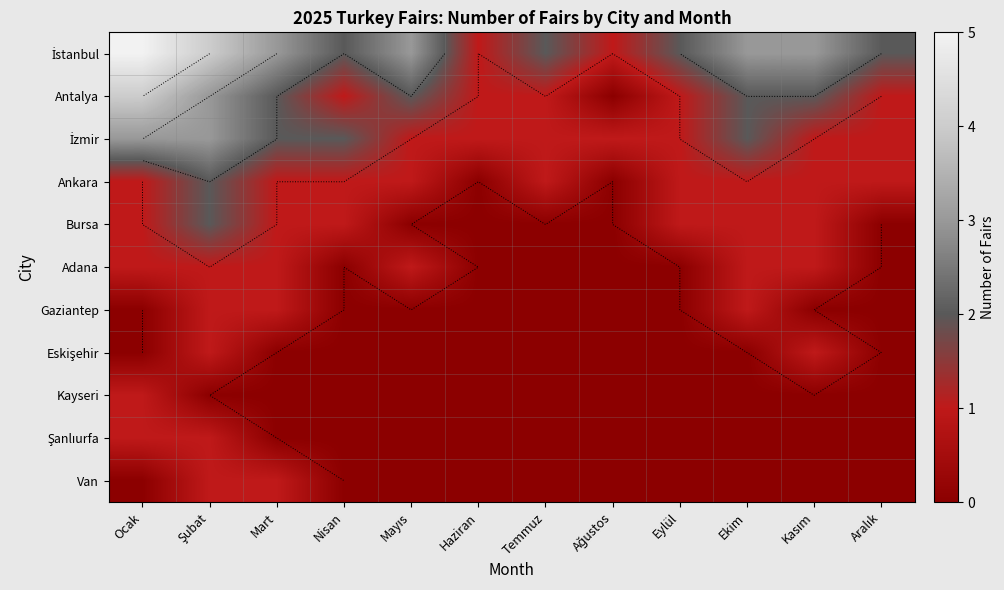

What is the approximate value of Antalya at Temmuz?

1